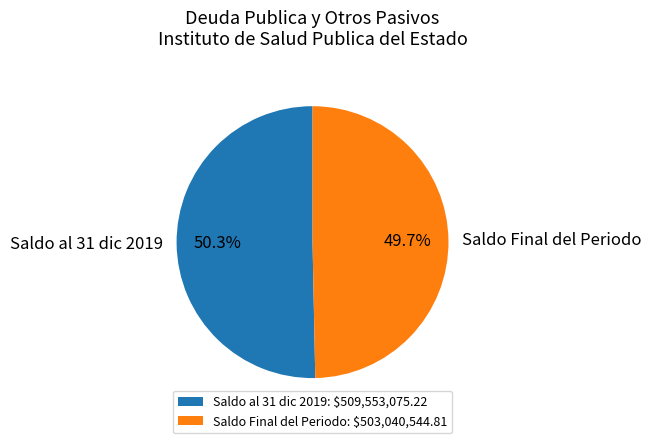

Is there any slice that represents more than half of the pie?

Yes